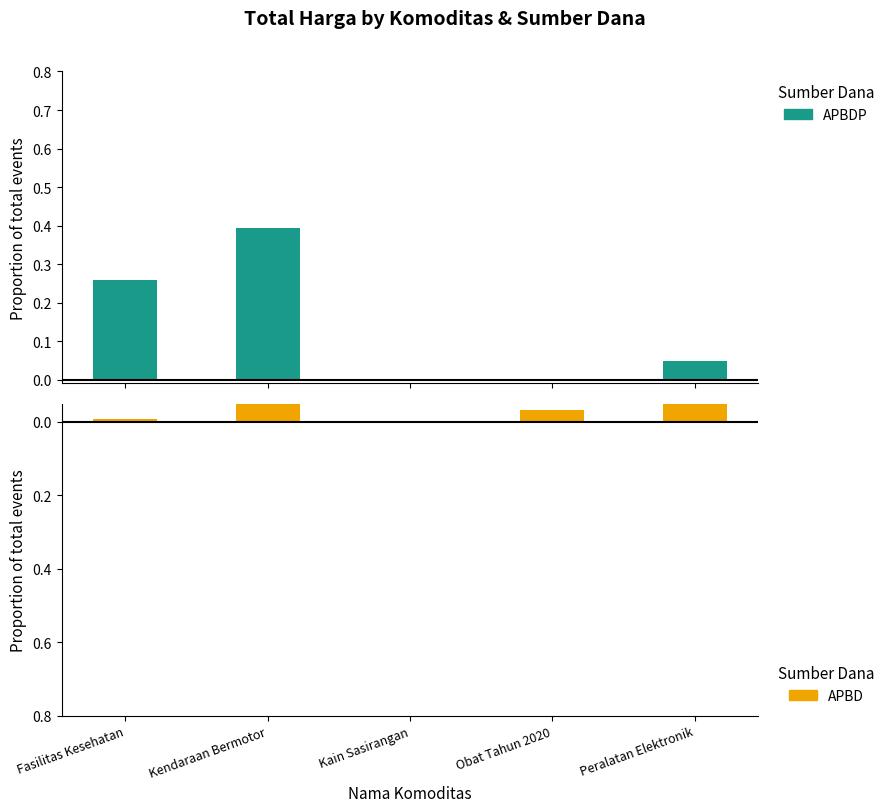

What is the difference between the maximum and minimum values in the APBDP series?

0.4